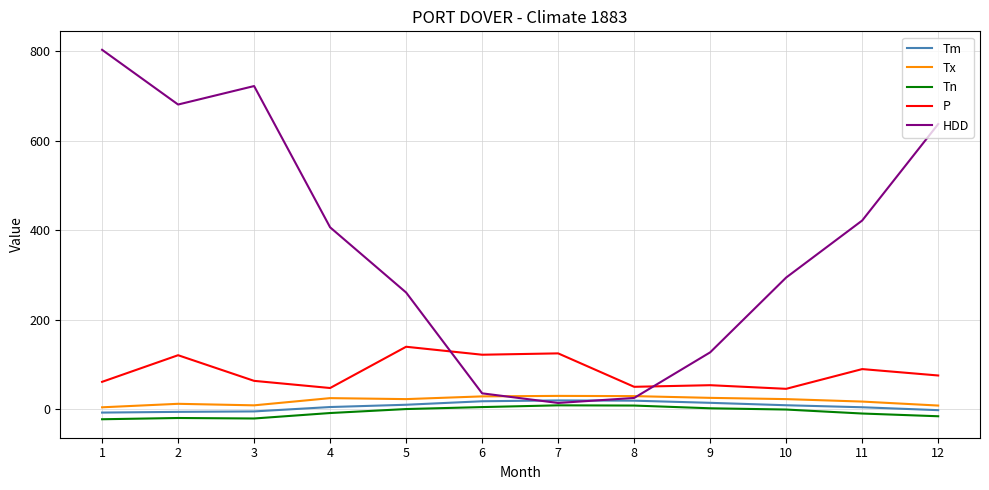

Which series has the widest spread of values?

HDD